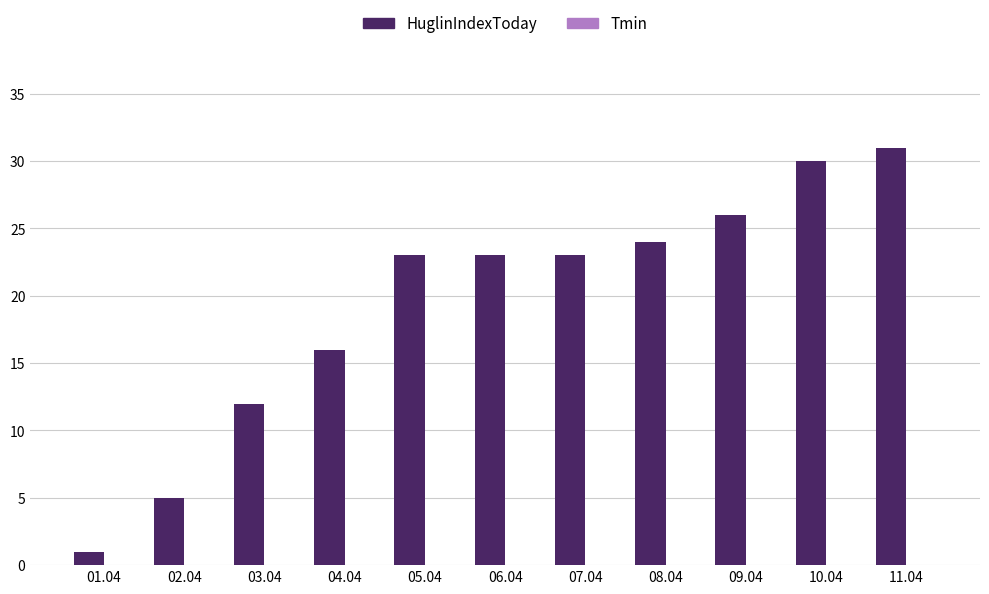

Which category has the highest value across all series?

11.04